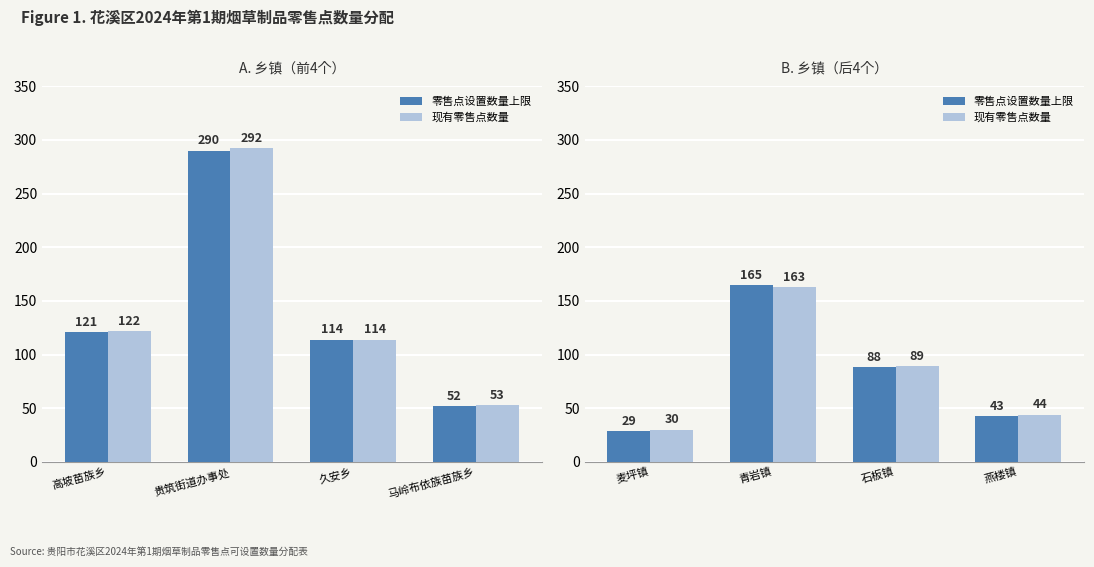

Which series changed the most between 石板镇 and 燕楼镇?

零售点设置数量上限